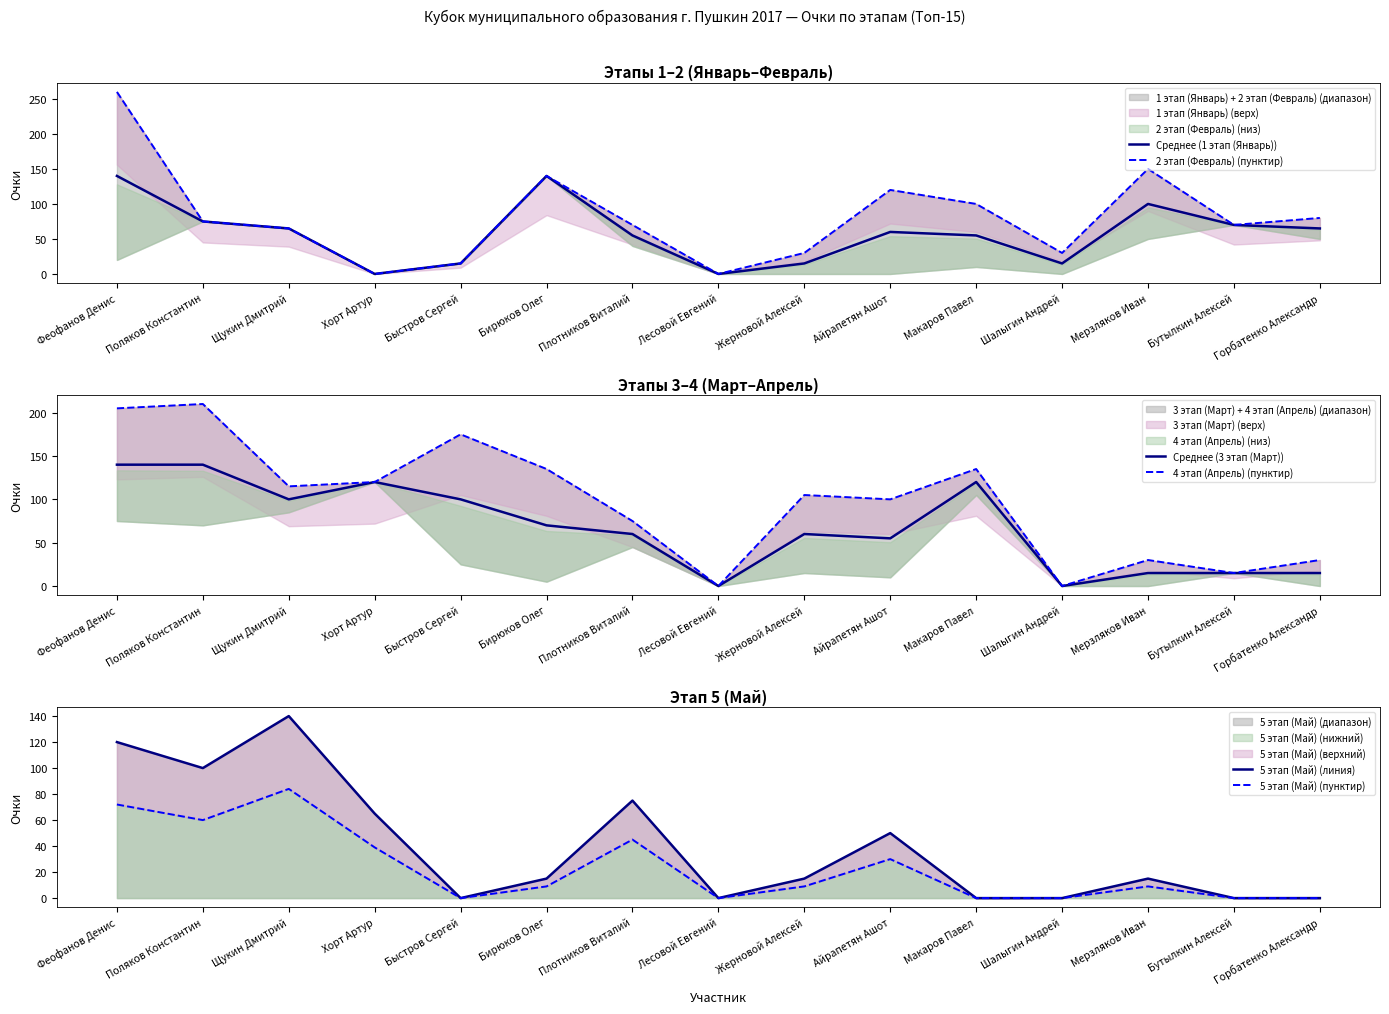

Which has a higher value, Шалыгин Андрей or Лесовой Евгений?

Шалыгин Андрей